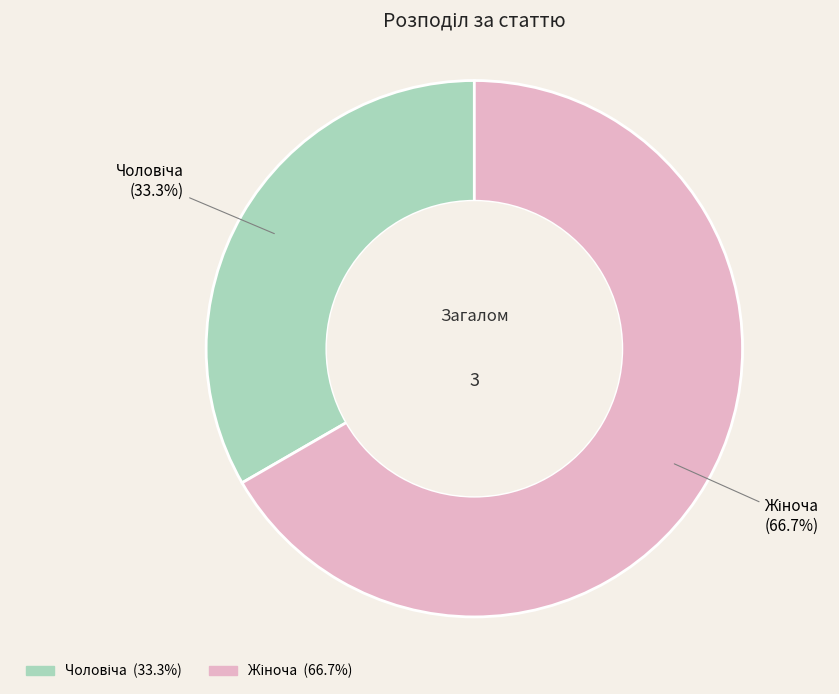

Count the number of slices in the pie.

2